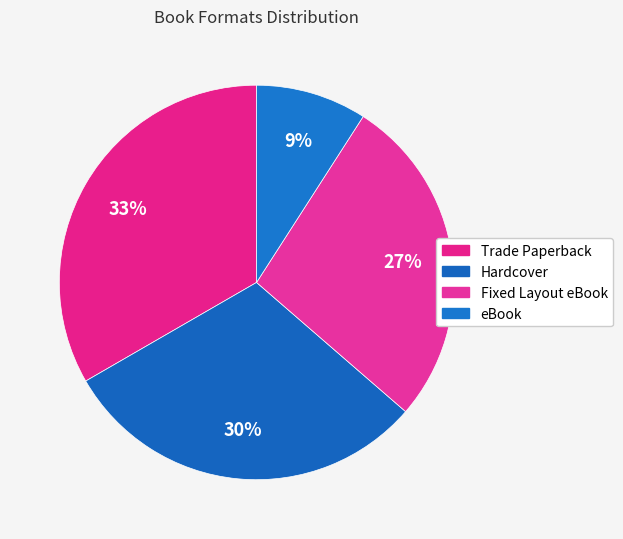

How many slices are in this pie chart?

4